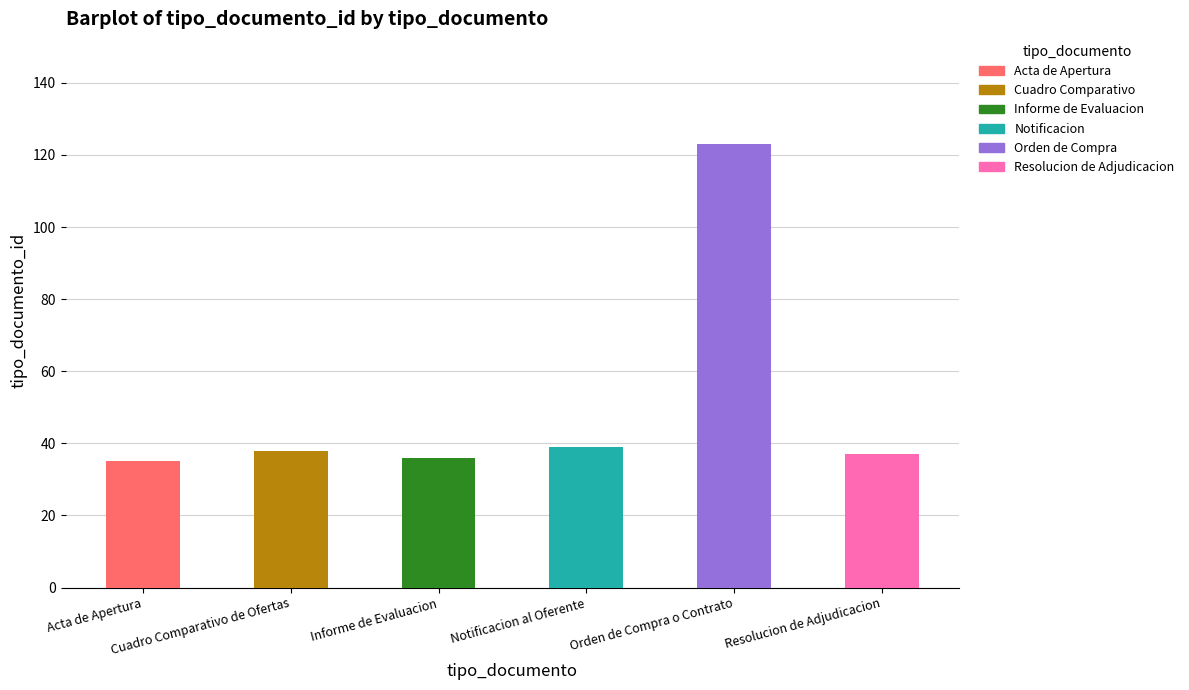

What is the difference between the maximum and minimum values?

88